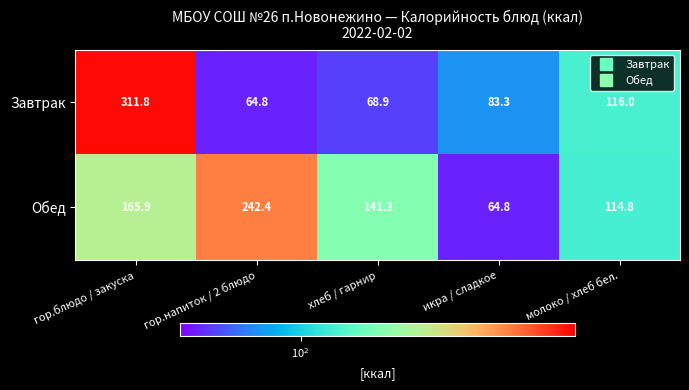

The Обед series shows 141.3 at хлеб / гарнир. True or false?

True